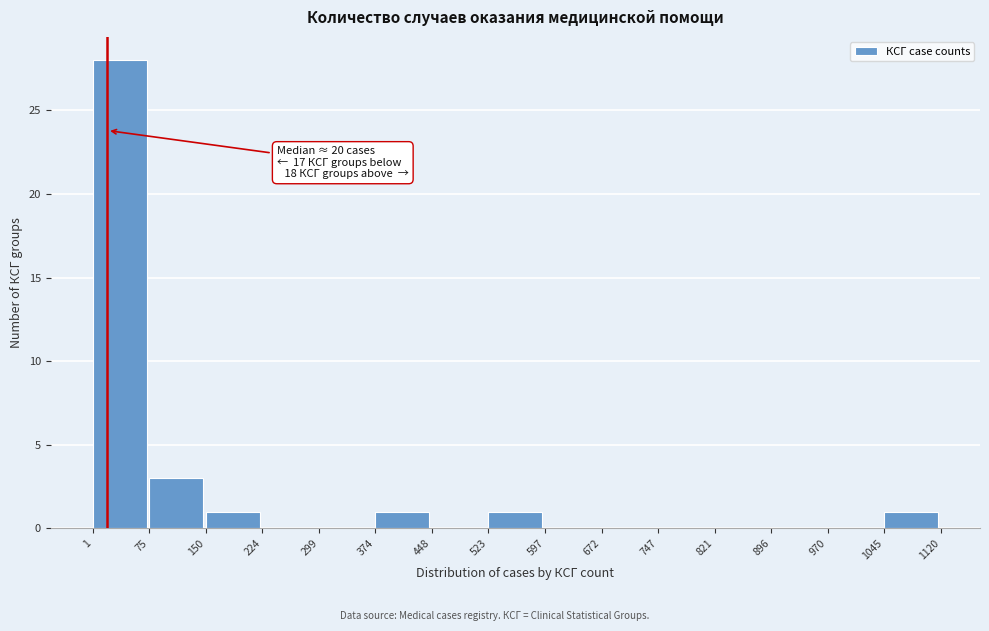

Over which range of the x-axis is the bar tallest?

1 to 75